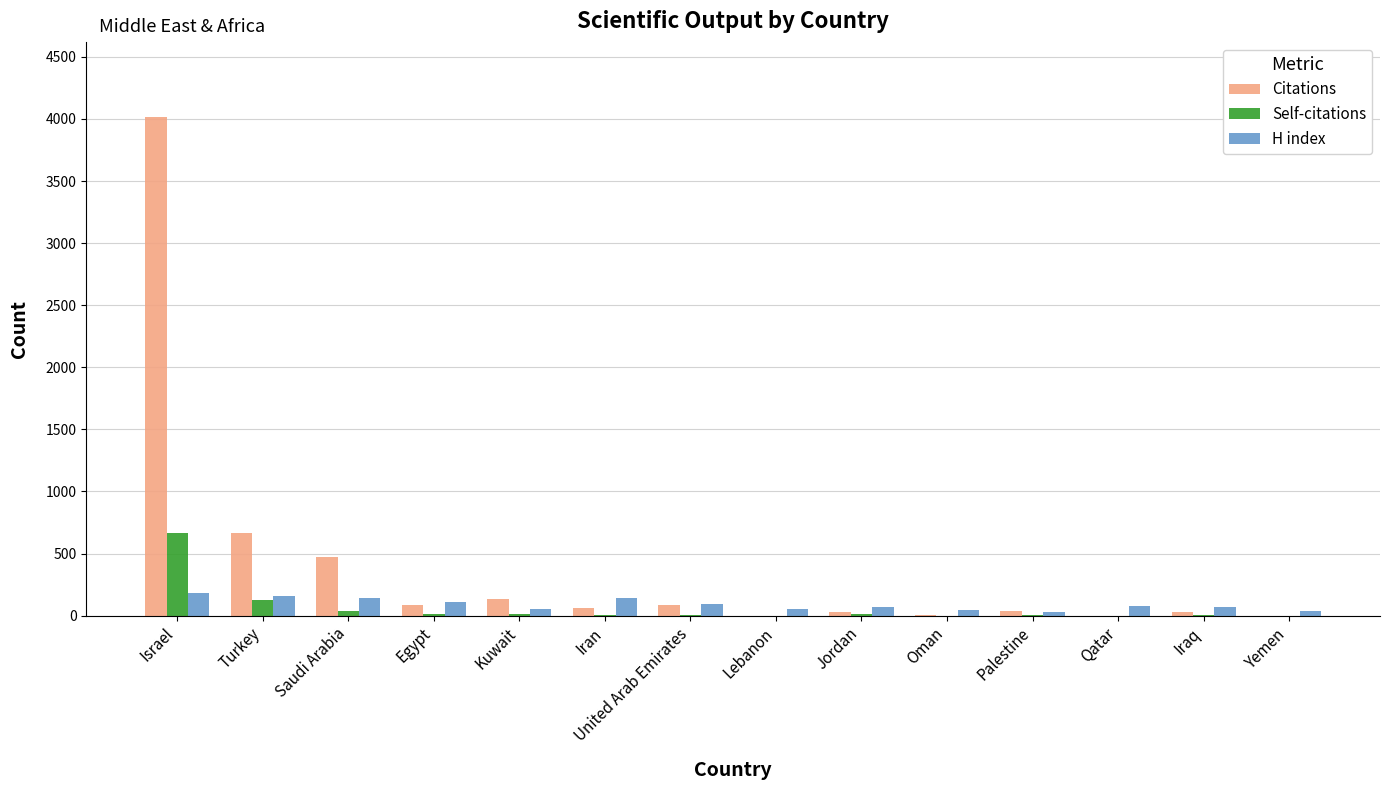

The Self-citations series shows 37 at Saudi Arabia. True or false?

True